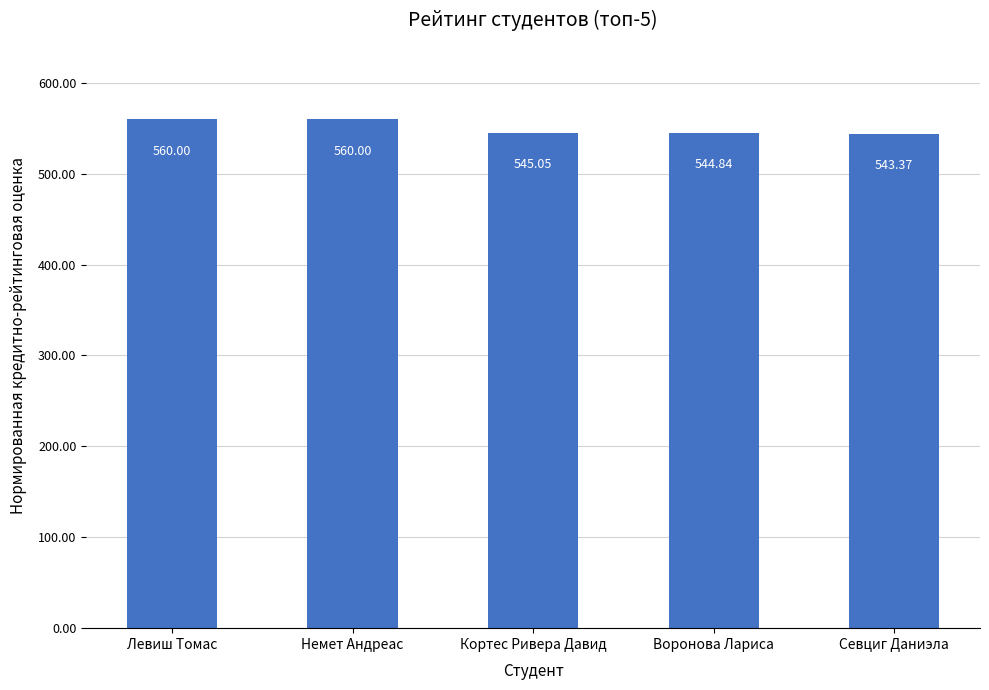

At which label does the data first exceed 545?

Левиш Томас